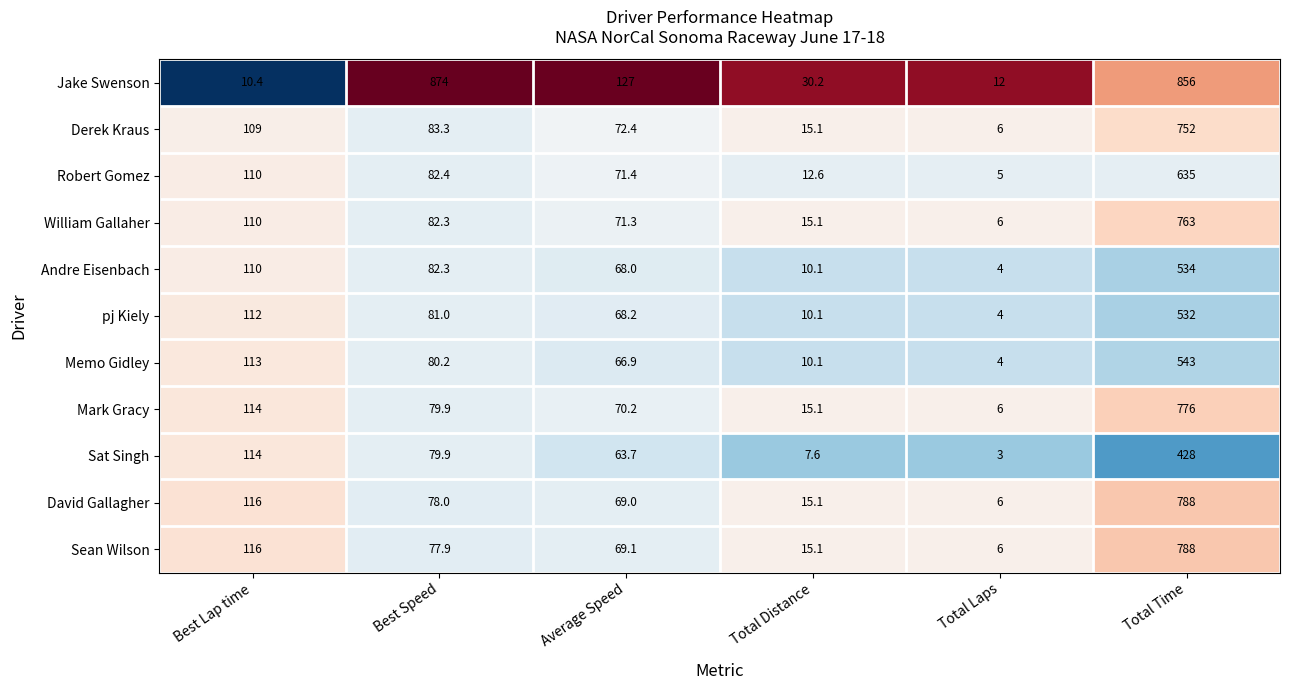

What is the average value of the Mark Gracy series?

176.9